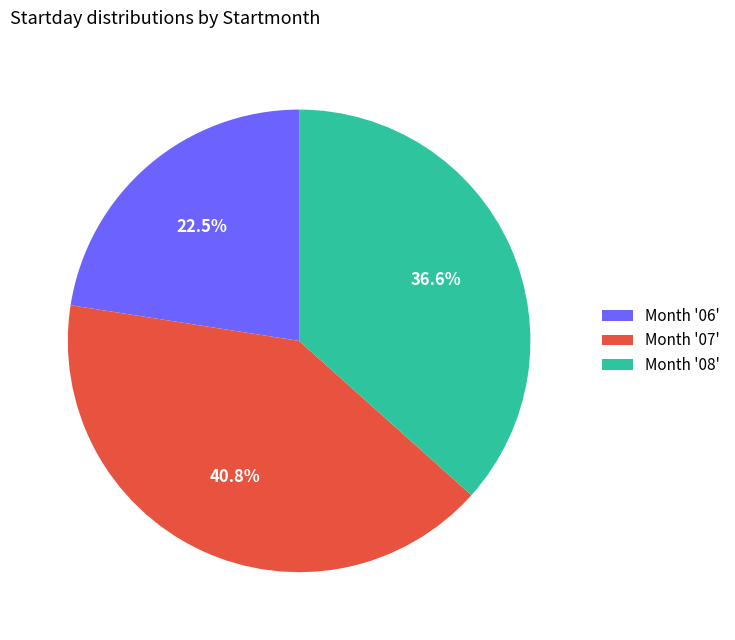

Between Month '07' and Month '08', which is larger?

Month '07'